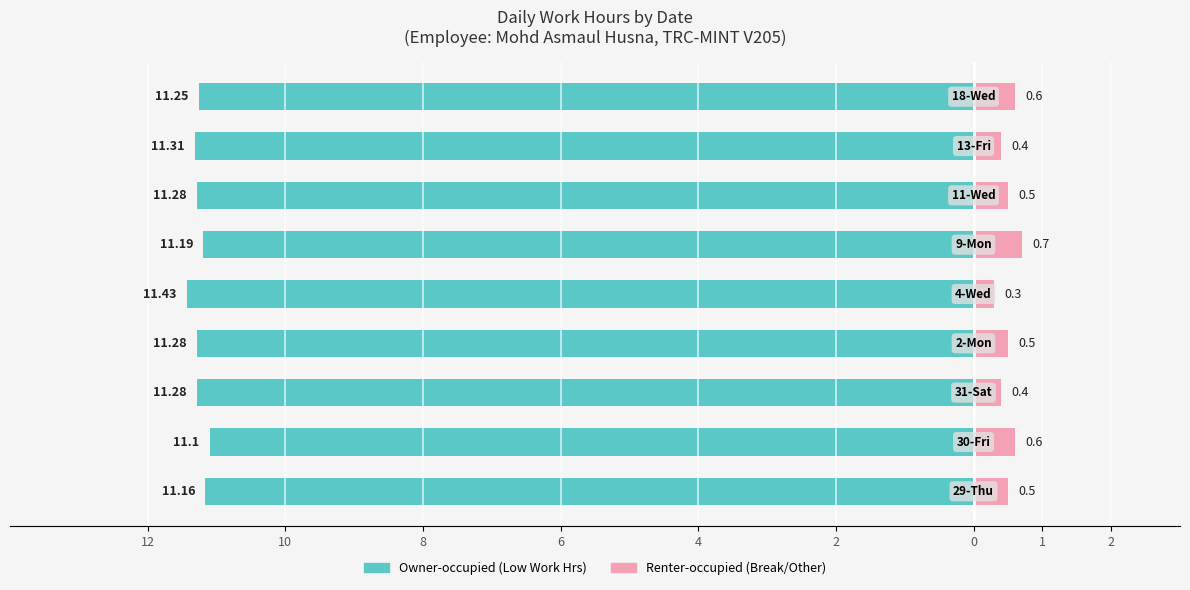

The Break / Other series shows 0.5 at 12. True or false?

True